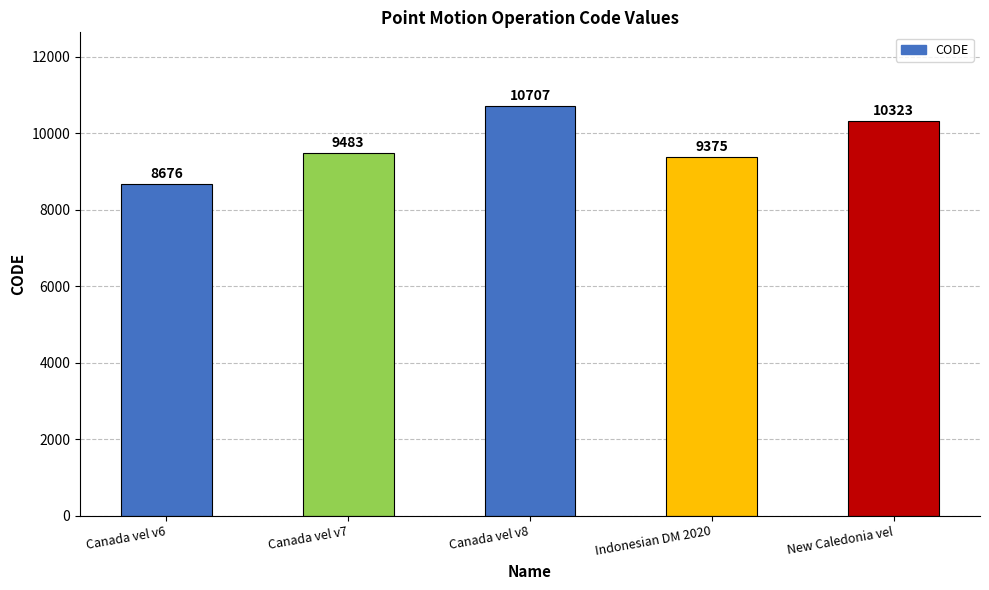

What is the difference between the values at Canada vel v6 and New Caledonia vel?

1647